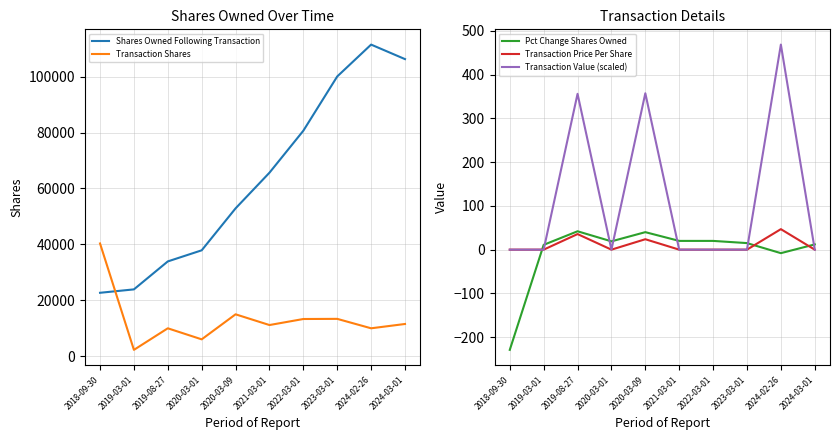

What are all the series names shown in the legend?

Shares Owned Following Transaction, Transaction Shares, Pct Change Shares Owned, Transaction Price Per Share, Transaction Value (scaled)